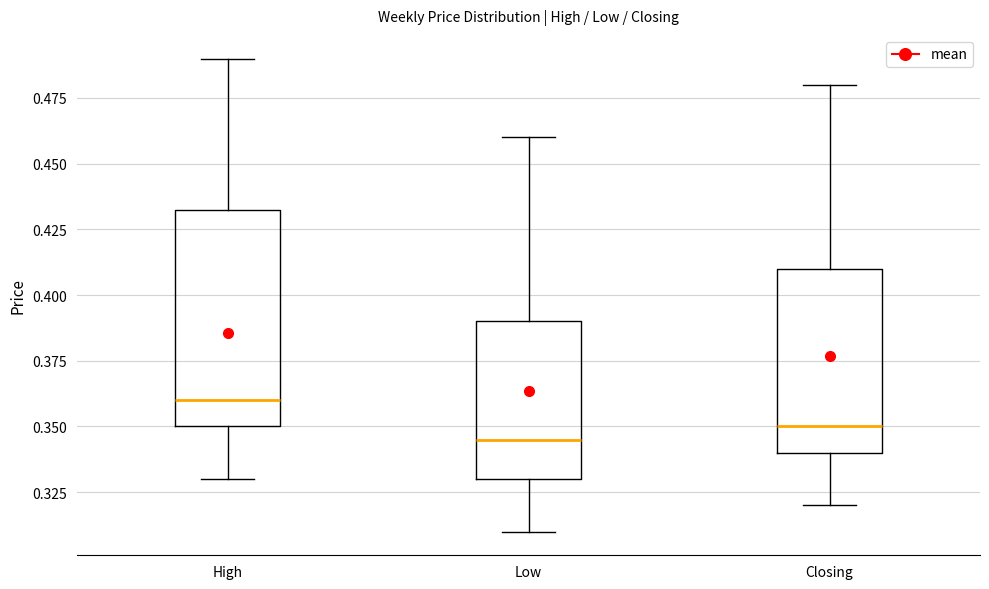

Which box's median line is the lowest?

Low